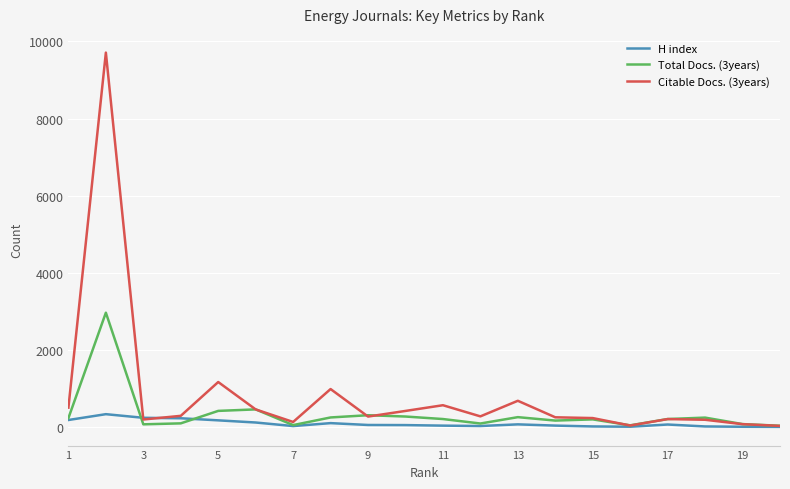

Which series has the largest range (max minus min)?

Citable Docs. (3years)